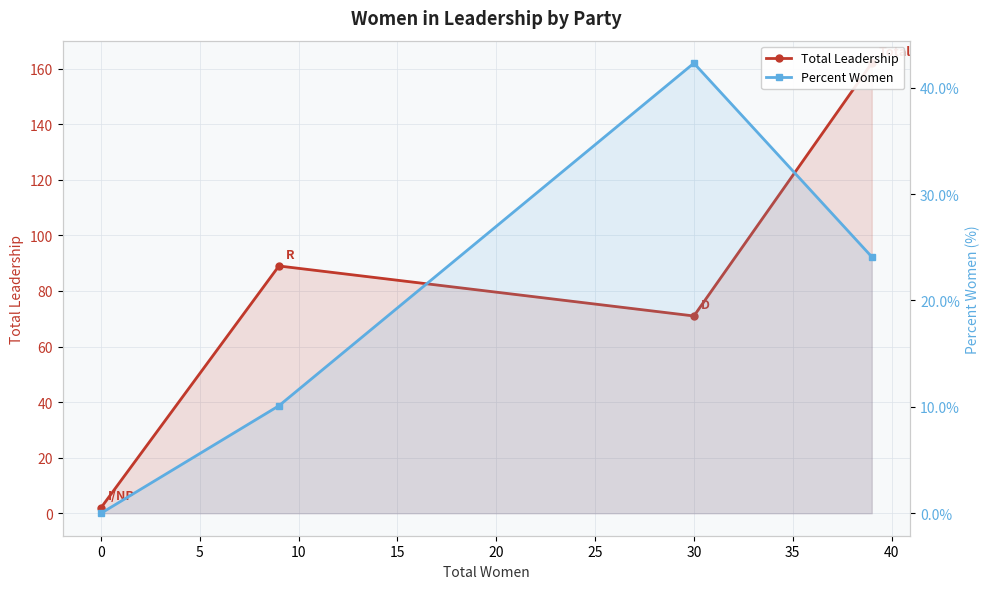

Rank the series at 30 from highest to lowest value.

Total Leadership, Percent Women